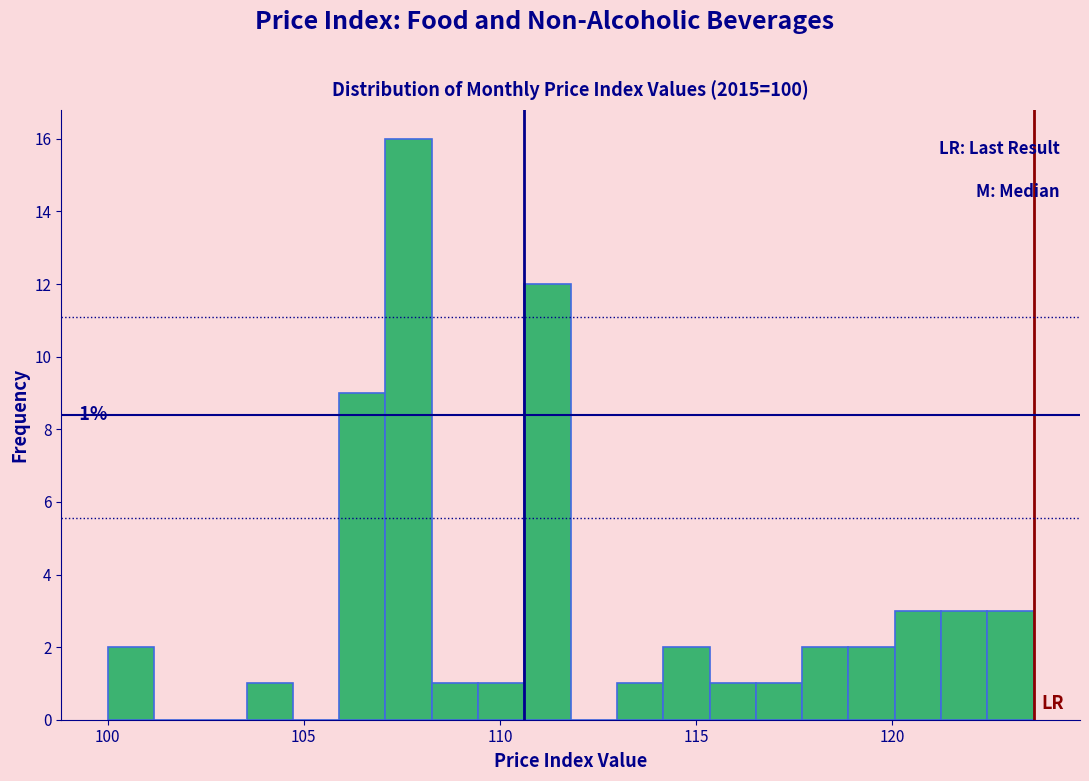

Around what value on the x-axis is the tallest bar? Give the approximate position of its centre, as read against the axis.

107.5